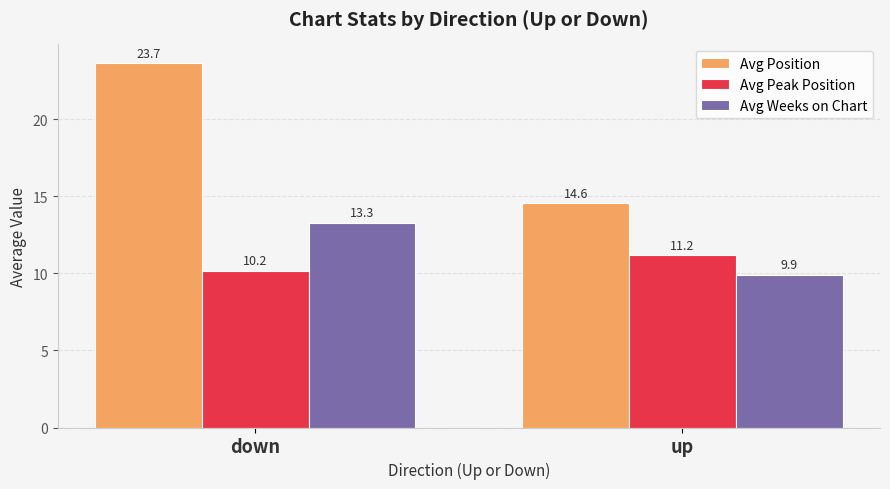

Which series has the largest total across all categories?

Avg Position